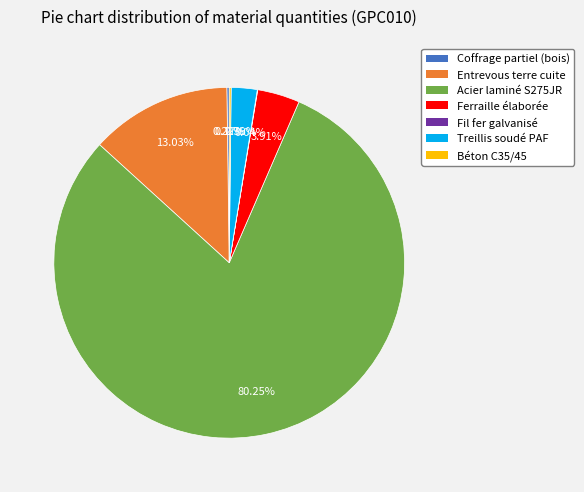

Approximately how many times larger is the value at Acier laminé S275JR compared to Ferraille élaborée?

20.5